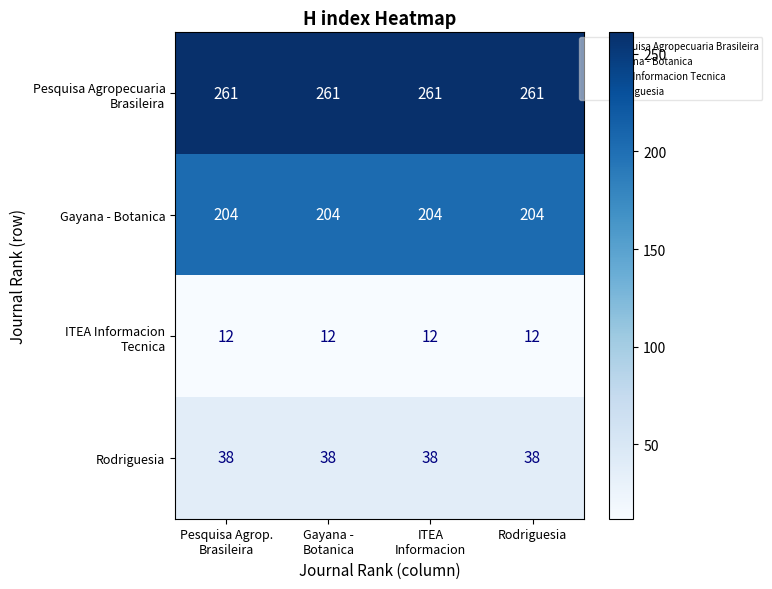

At how many categories does at least one series exceed 59?

4